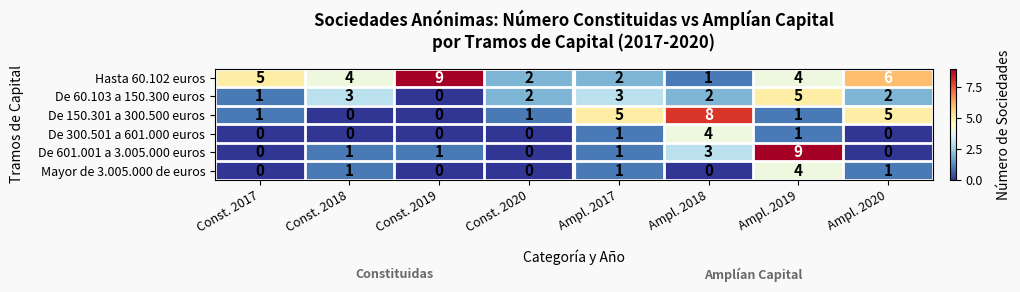

At which category is the sum across all series the highest?

Ampl. 2019